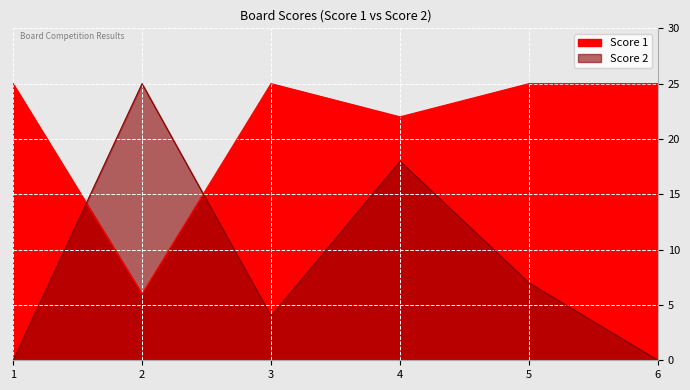

At which category does the chart reach its peak across all series?

1